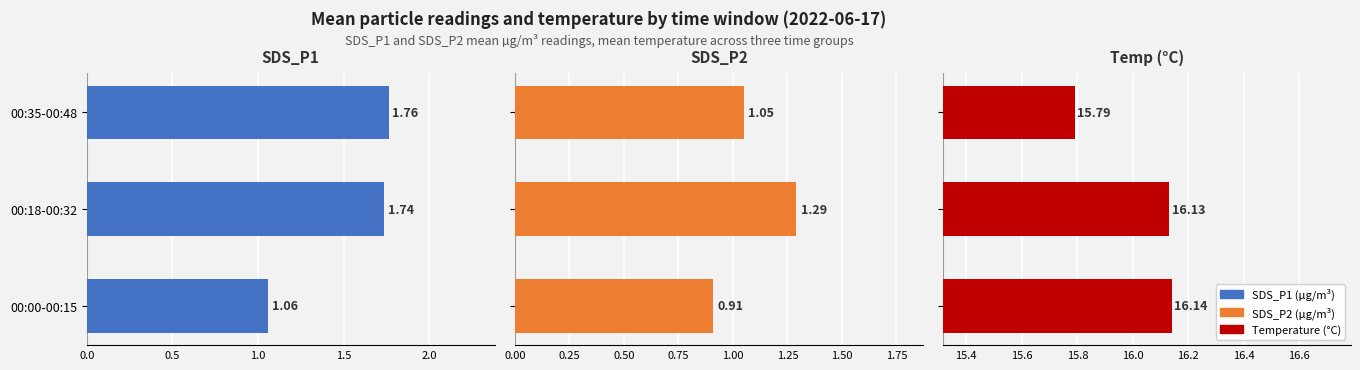

The SDS_P1 series shows 0.9 at 00:35-00:48. True or false?

False